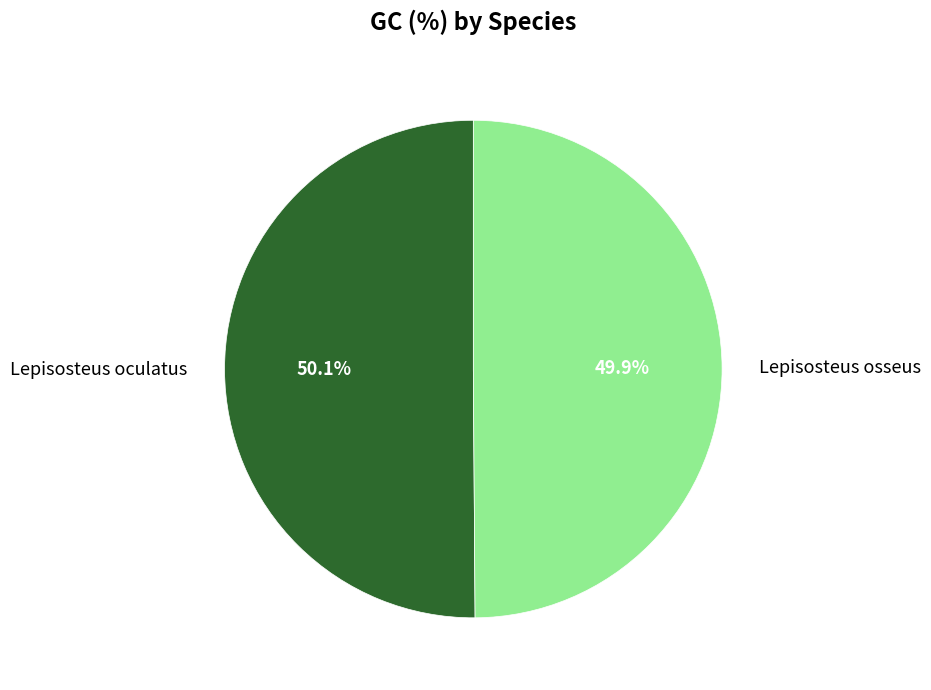

What percentage is the Lepisosteus osseus slice, to the nearest percent?

50%